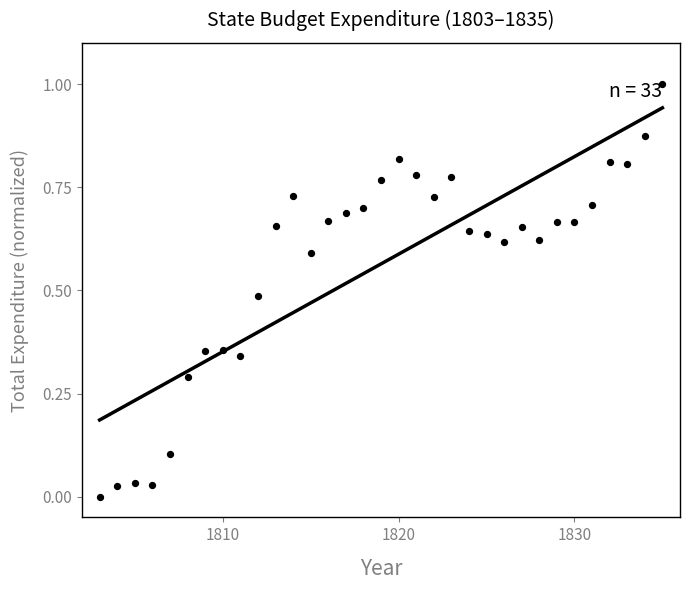

What is the range of Y values (max minus min)?

1.0